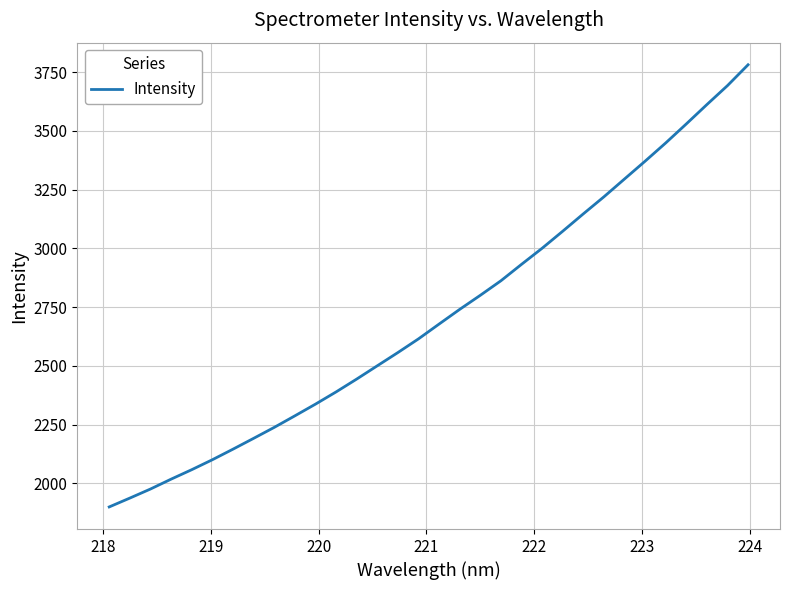

True or false: there are more than 0 points higher than both neighbors.

False